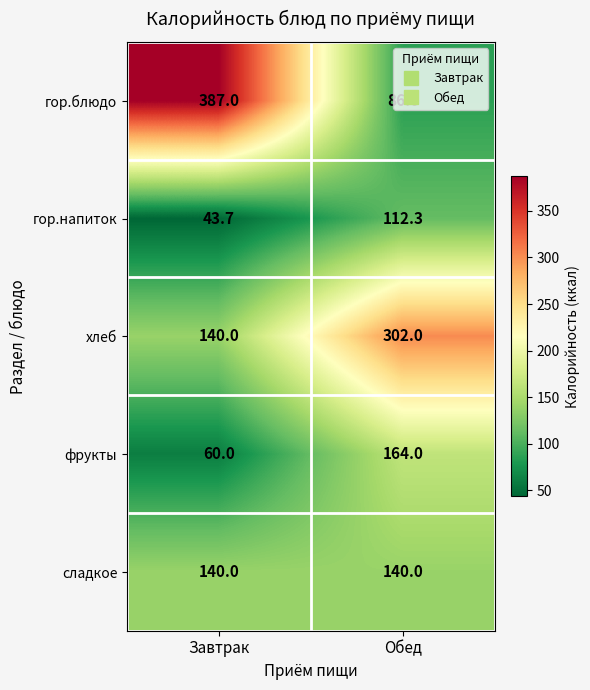

The value of гор.напиток at Завтрак is 13.5. True or false?

False